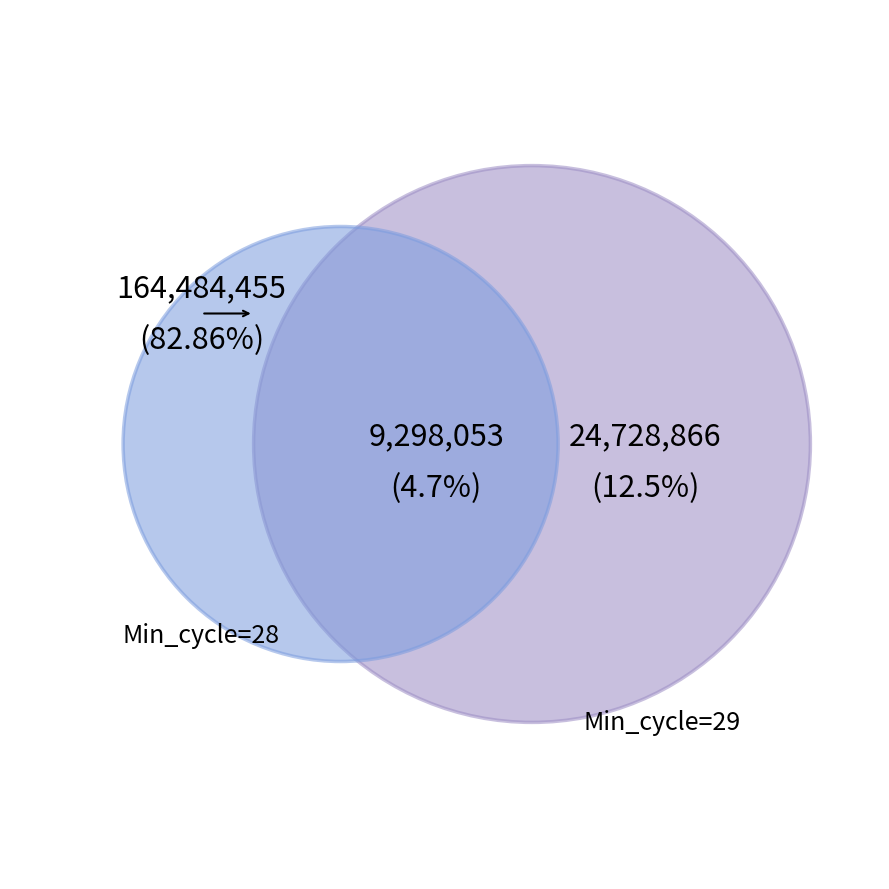

Is 9 the majority of the pie?

No